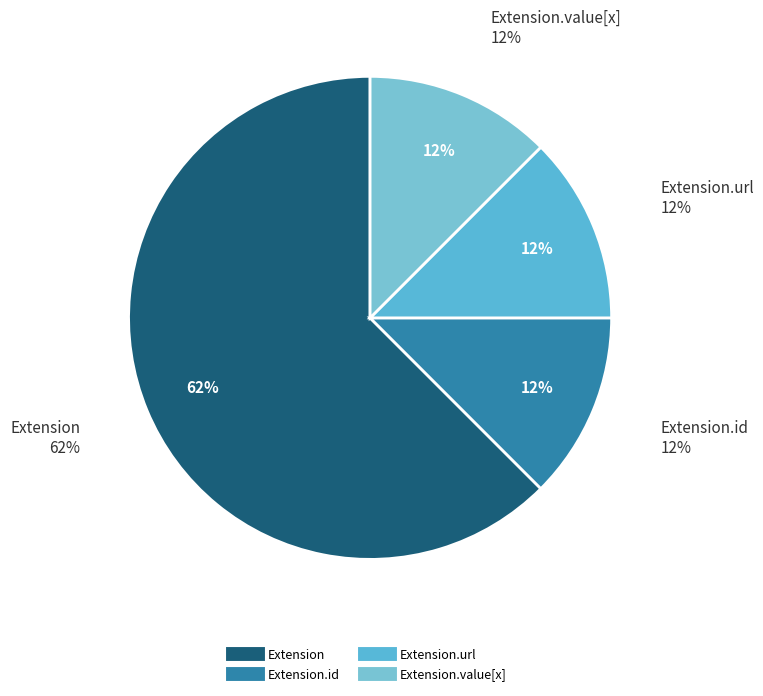

What portion of the pie excludes Extension.extension?

100.0%